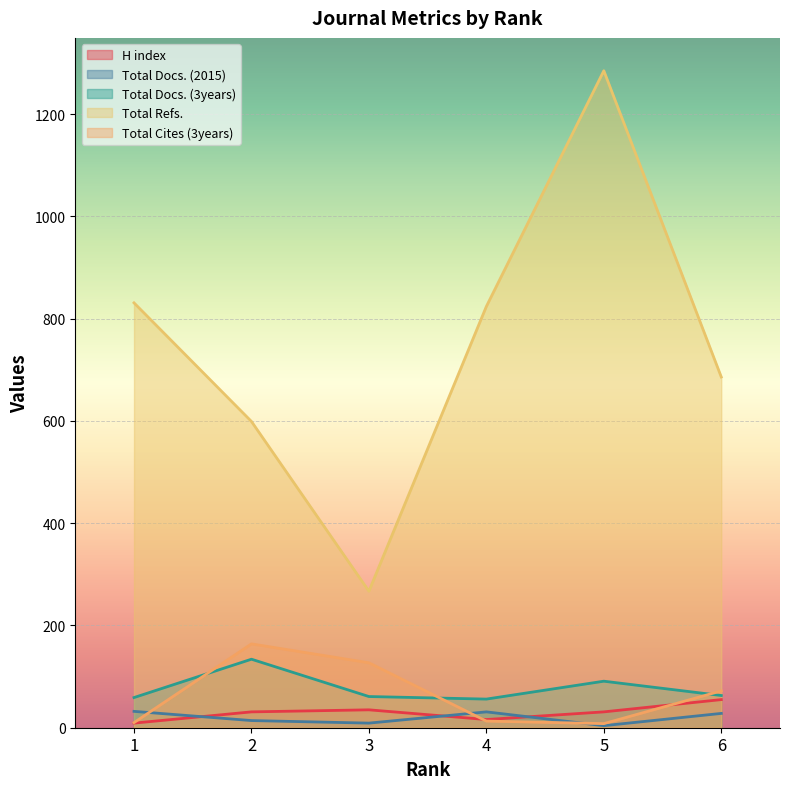

Read the Total Docs. (2015) value at 6.

28